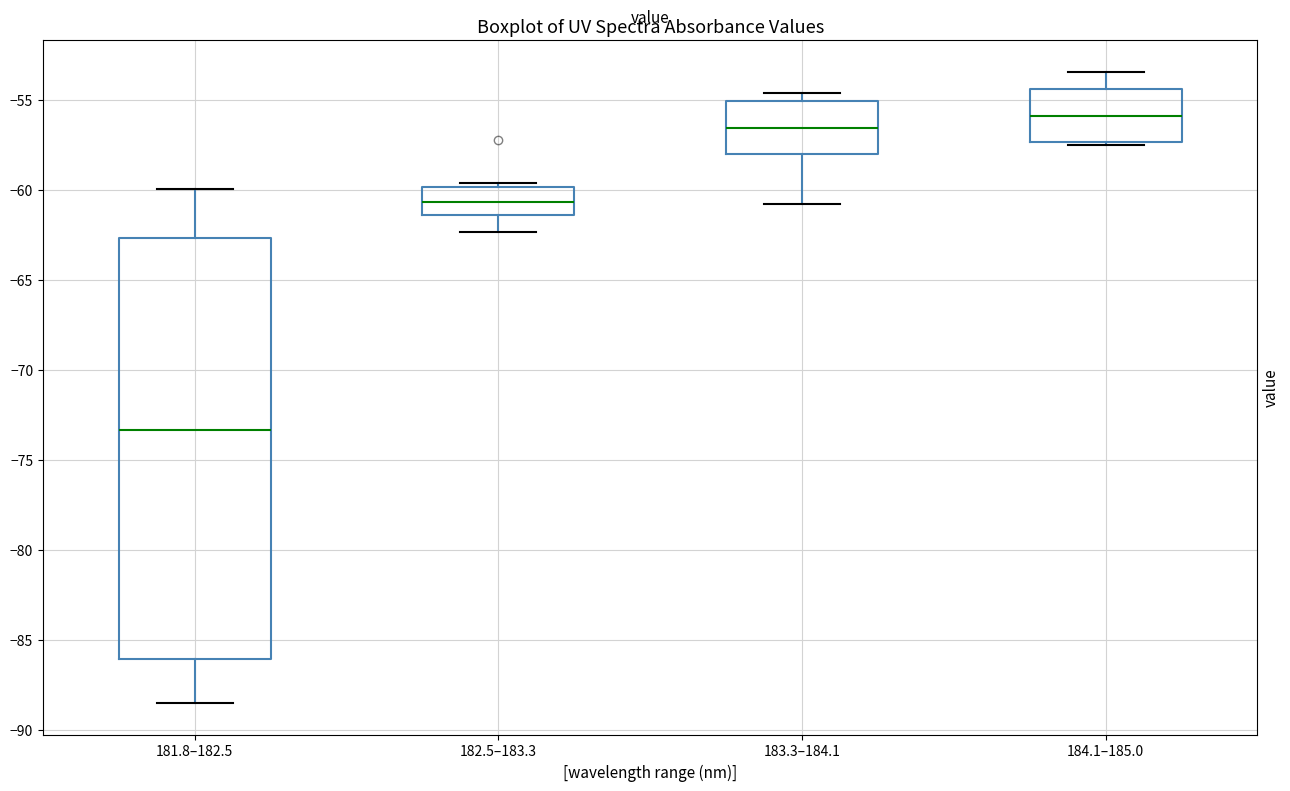

Reading left to right, read every box against the y-axis: the position of its median line, the range the box covers, and the ends of its whiskers. The values are not printed on the chart, so give them approximately, as read against the axis.

181.8–182.5: median -73.5, box -86.0 to -62.5, whiskers -88.5 to -60.0
182.5–183.3: median -60.5, box -61.5 to -60.0, whiskers -62.5 to -59.5
183.3–184.1: median -56.5, box -58.0 to -55.0, whiskers -61.0 to -54.5
184.1–185.0: median -56.0, box -57.5 to -54.5, whiskers -57.5 (just below the box's lower edge) to -53.5